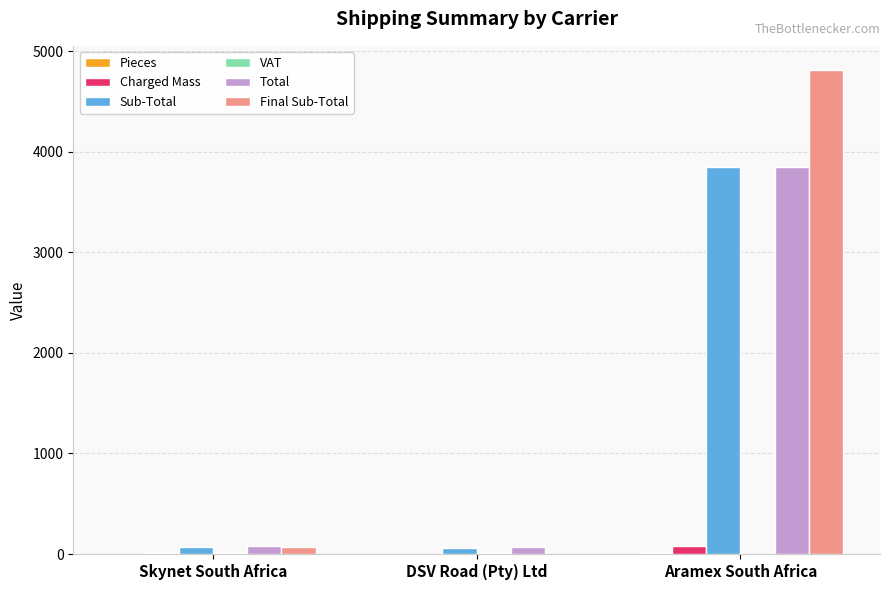

Which series changed the most between Skynet South Africa and Aramex South Africa?

Final Sub-Total